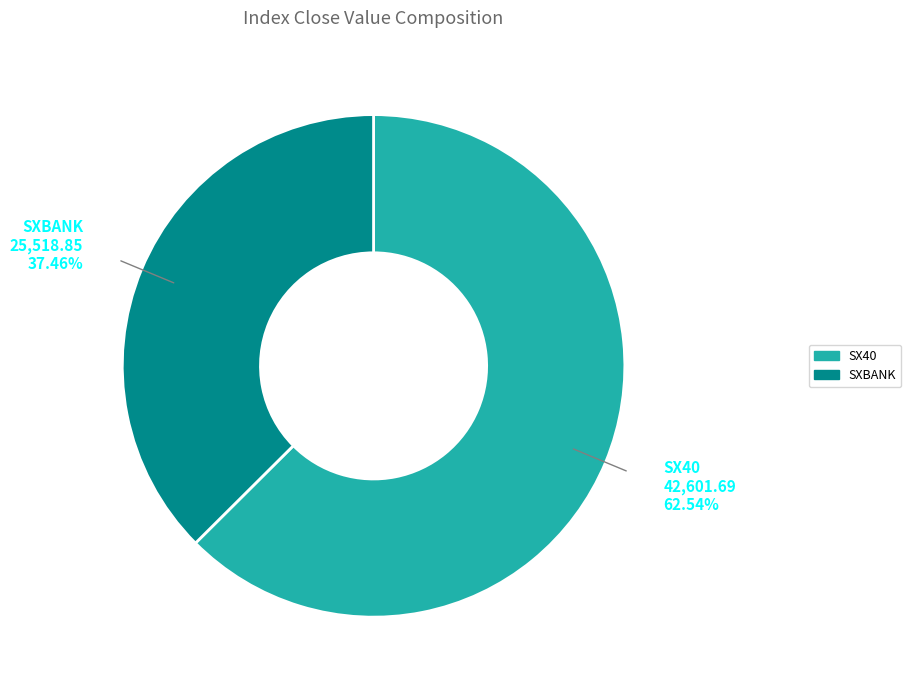

To the nearest percent, what is the difference between the SX40 and SXBANK slice percentages?

25%